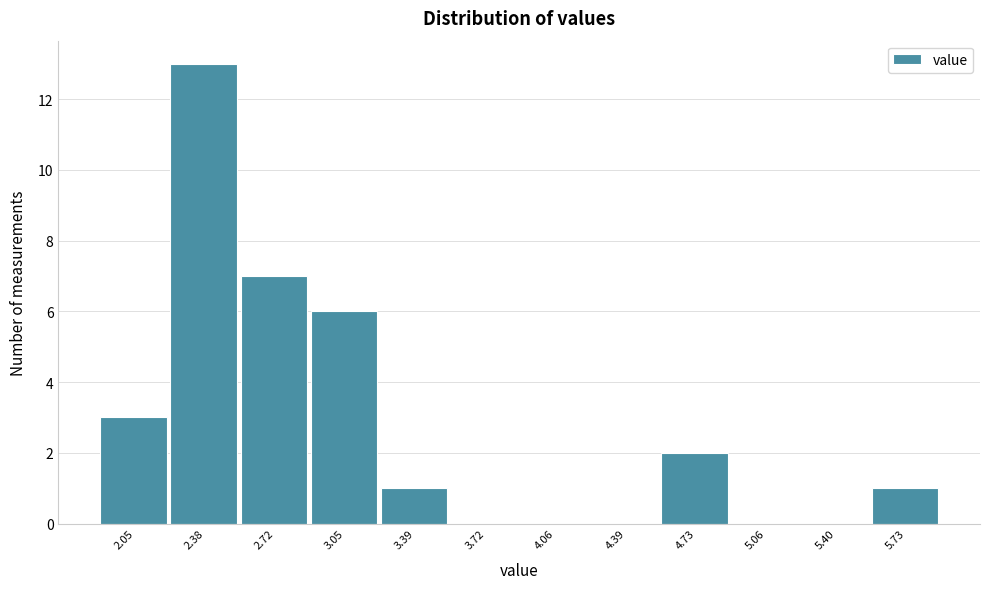

Reading right to left, transcribe all the data shown in this chart.

5.73=1	5.40=0	5.06=0	4.73=2	4.39=0	4.06=0	3.72=0	3.39=1	3.05=6	2.72=7	2.38=13	2.05=3